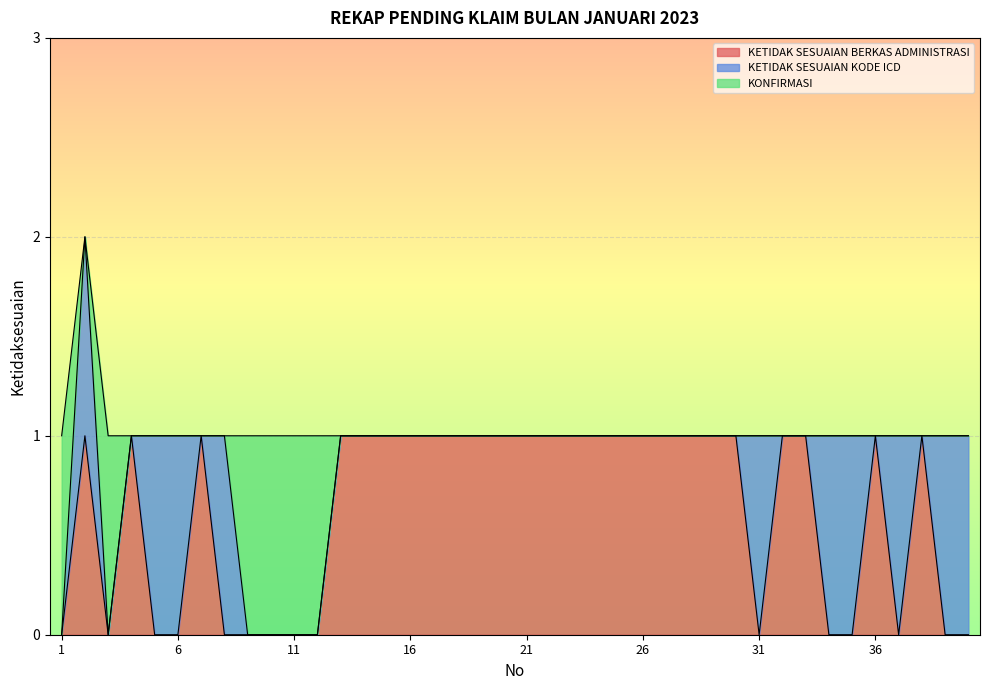

What is the total value across all series at 22?

1